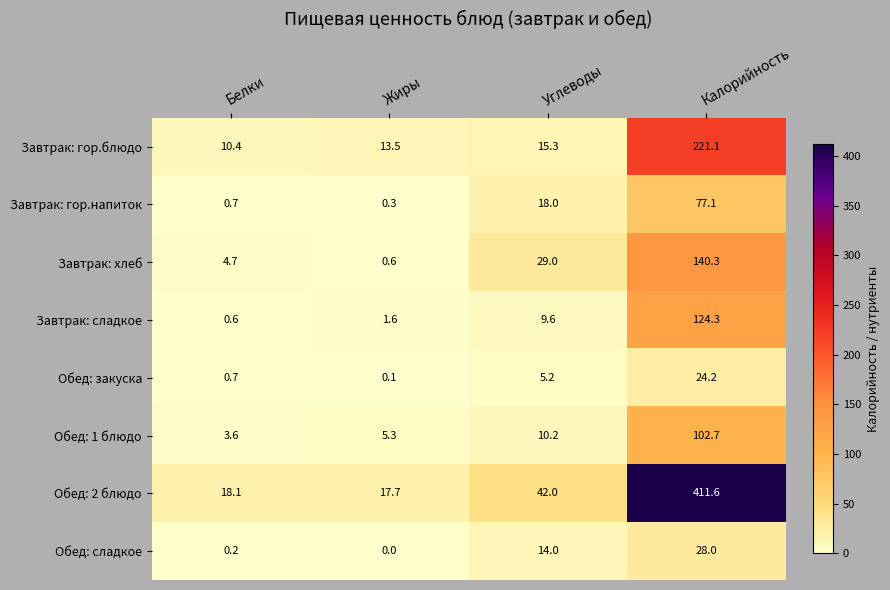

At which category does the chart reach its minimum across all series?

Жиры